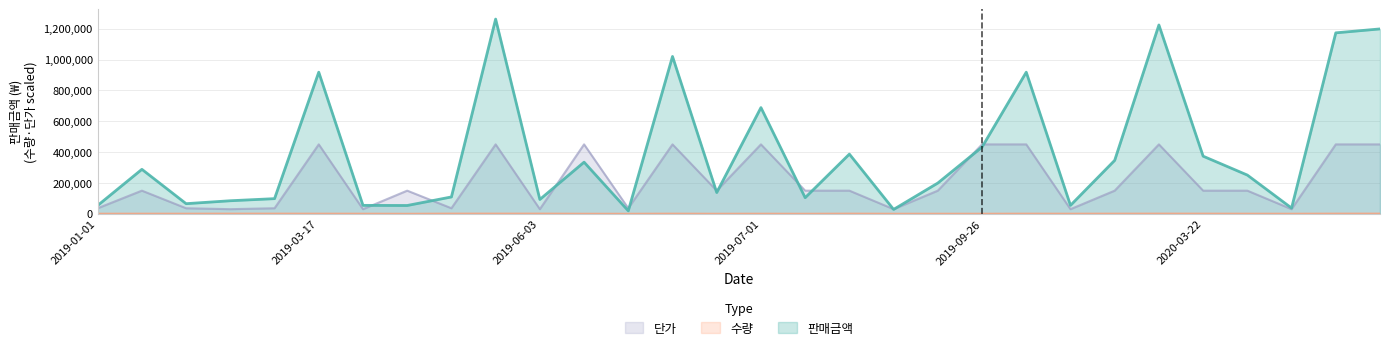

Is it true that 단가 equals 150000 at 2020-03-22?

True